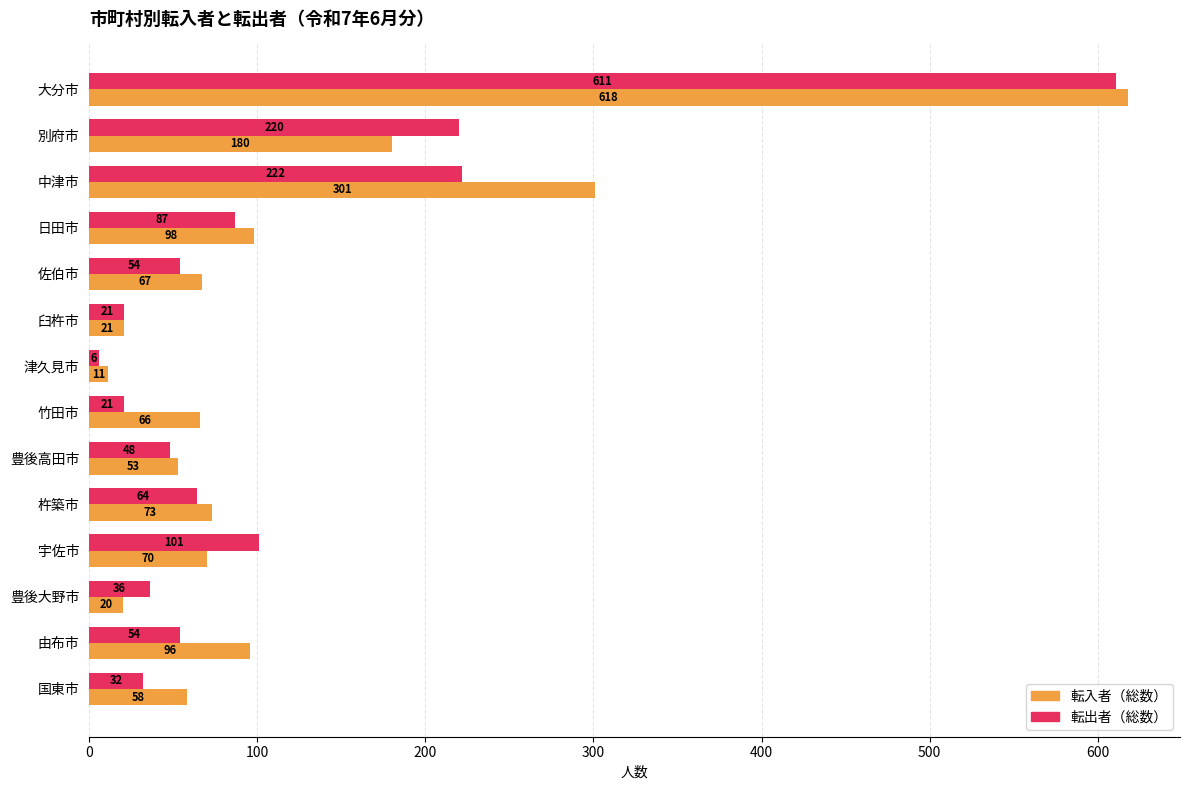

What is the average value of the 転出者（総数） series?

113